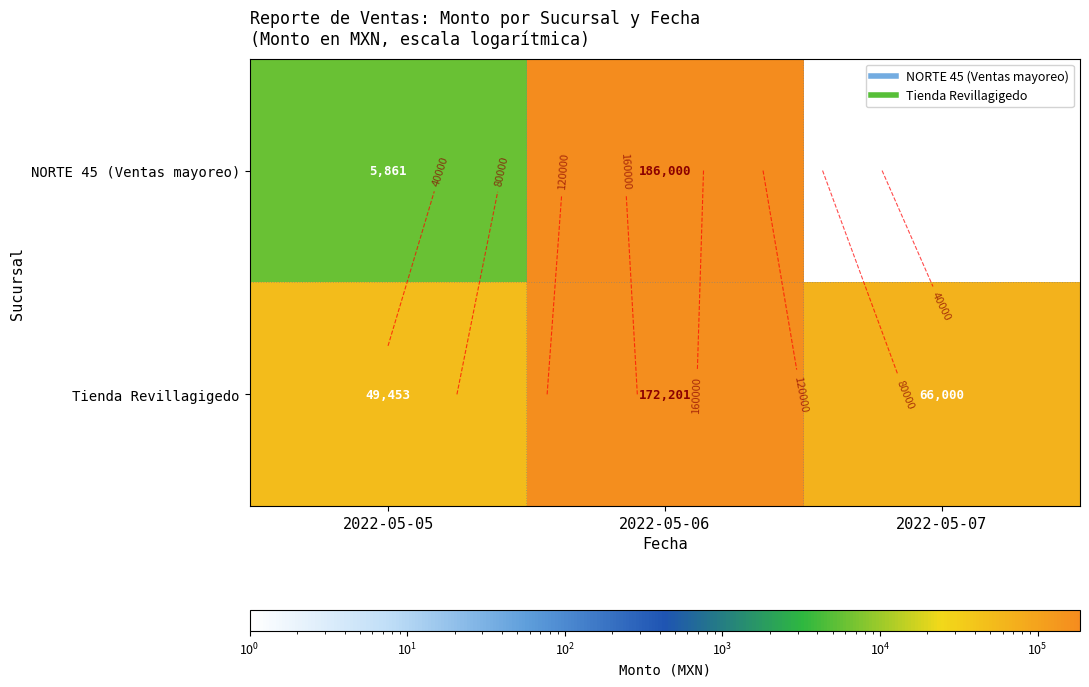

Rank the series by their maximum value, from lowest to highest.

Tienda Revillagigedo, NORTE 45 (Ventas mayoreo)